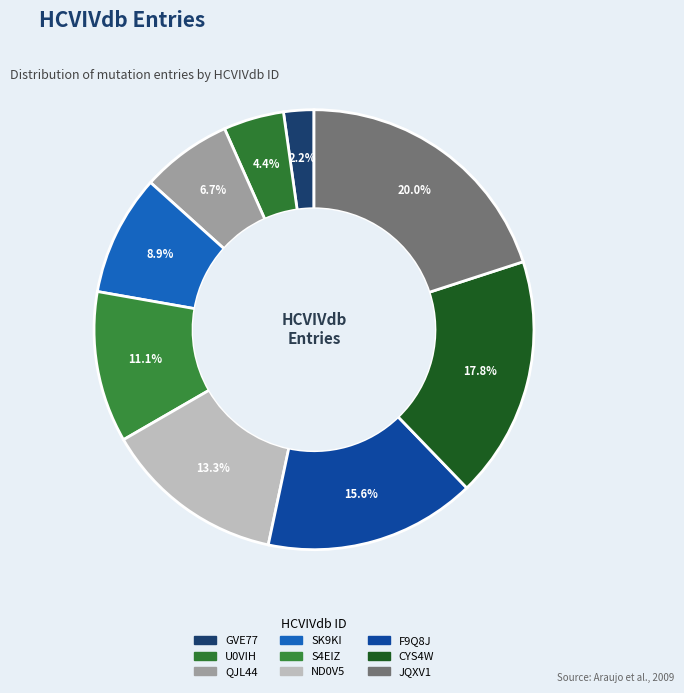

To the nearest percent, what percentage of the pie is GVE77?

2%